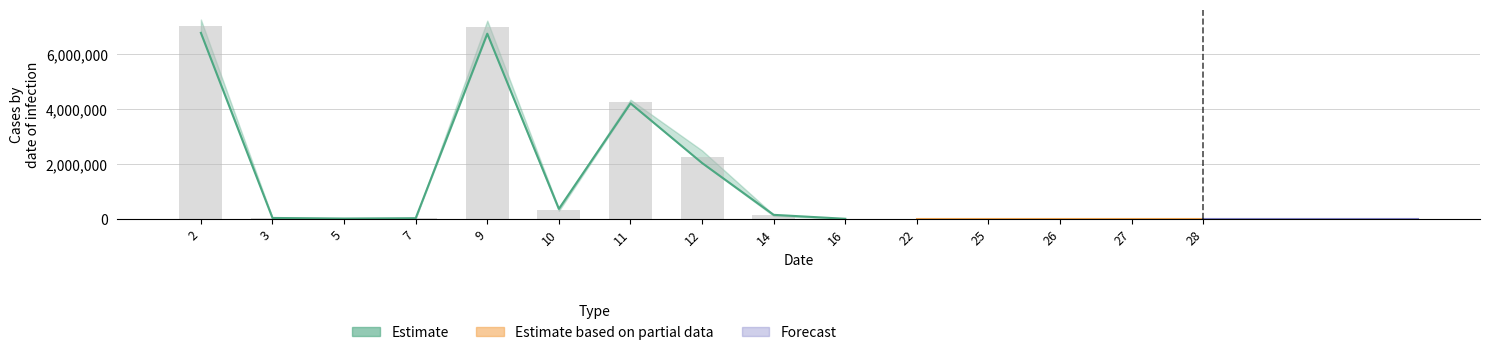

At which category does the chart reach its minimum across all series?

16